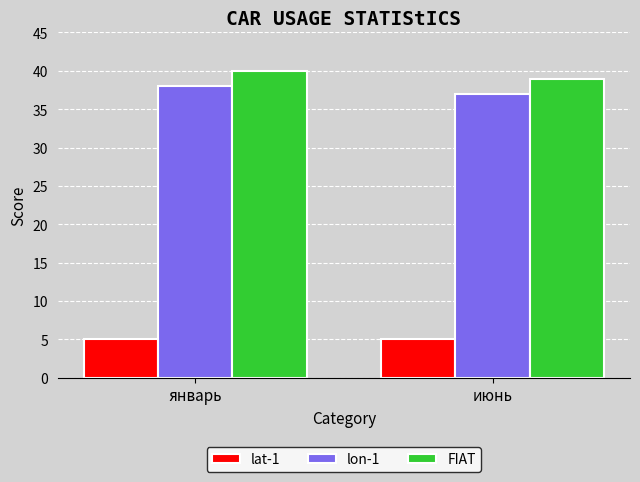

The value of lon-1 at январь is 38. True or false?

True